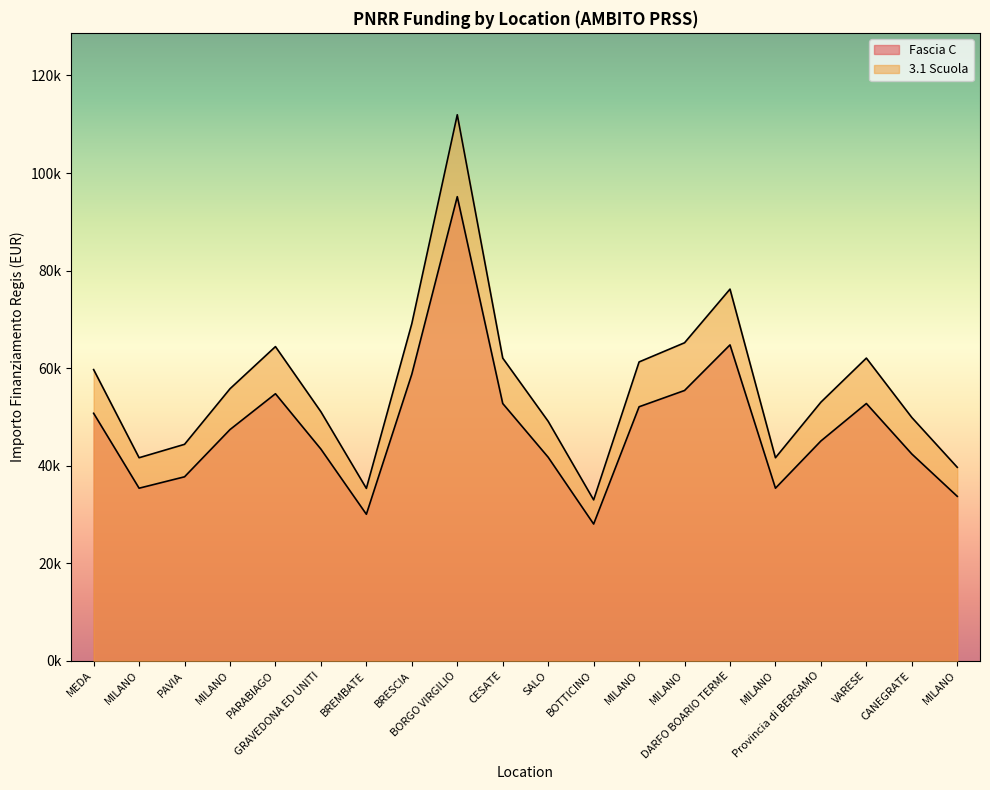

True or false: Fascia C and 3.1 Scuola intersect in this chart.

False